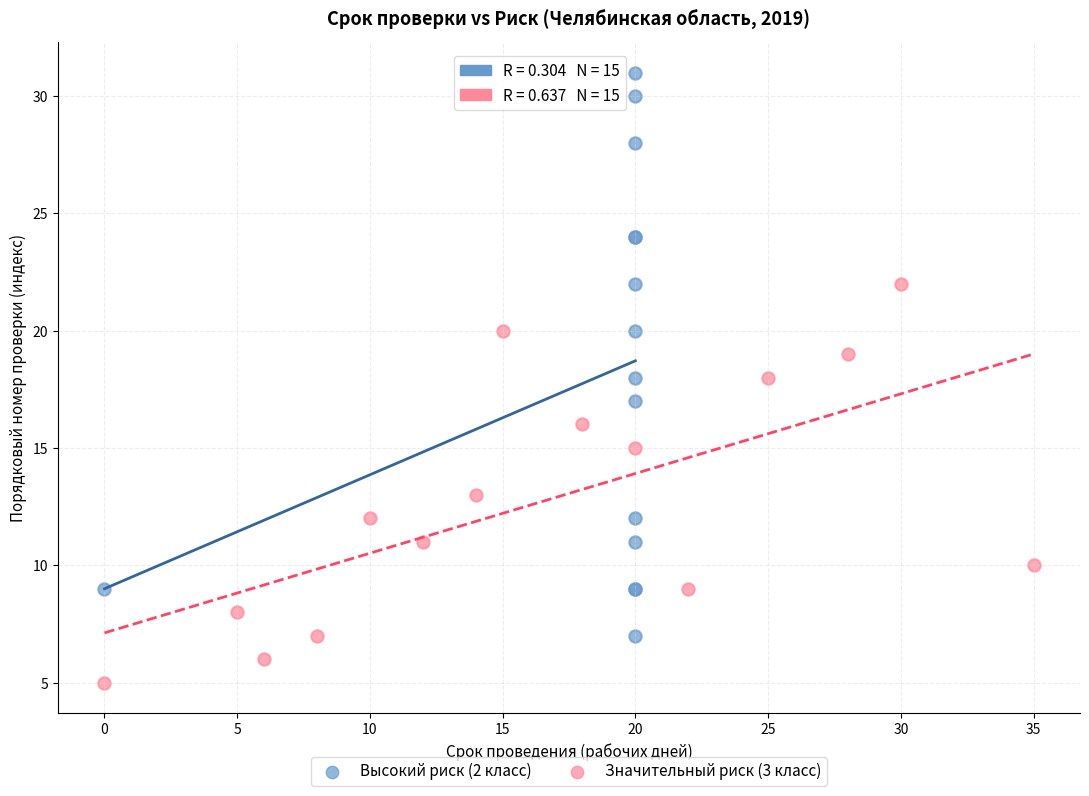

Which series contains the lowest Y value?

Значительный риск (3 класс)